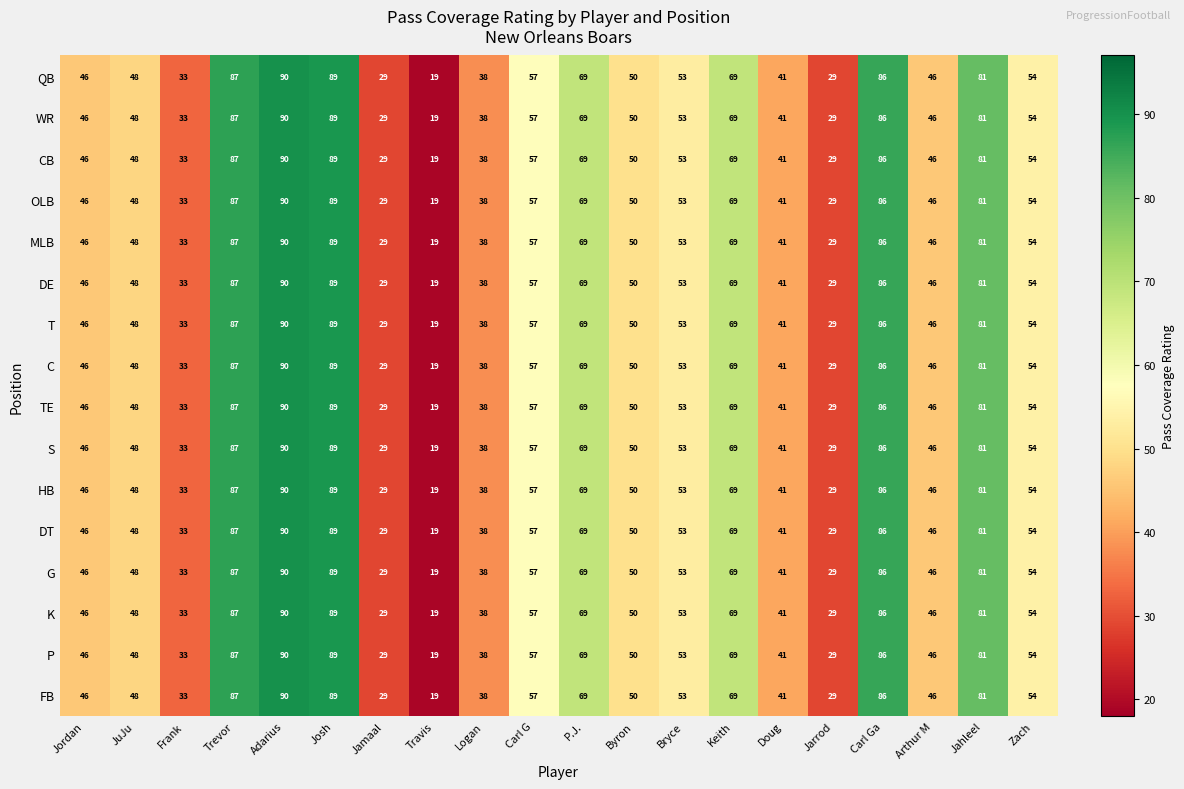

At which label does C first exceed 53?

Trevor